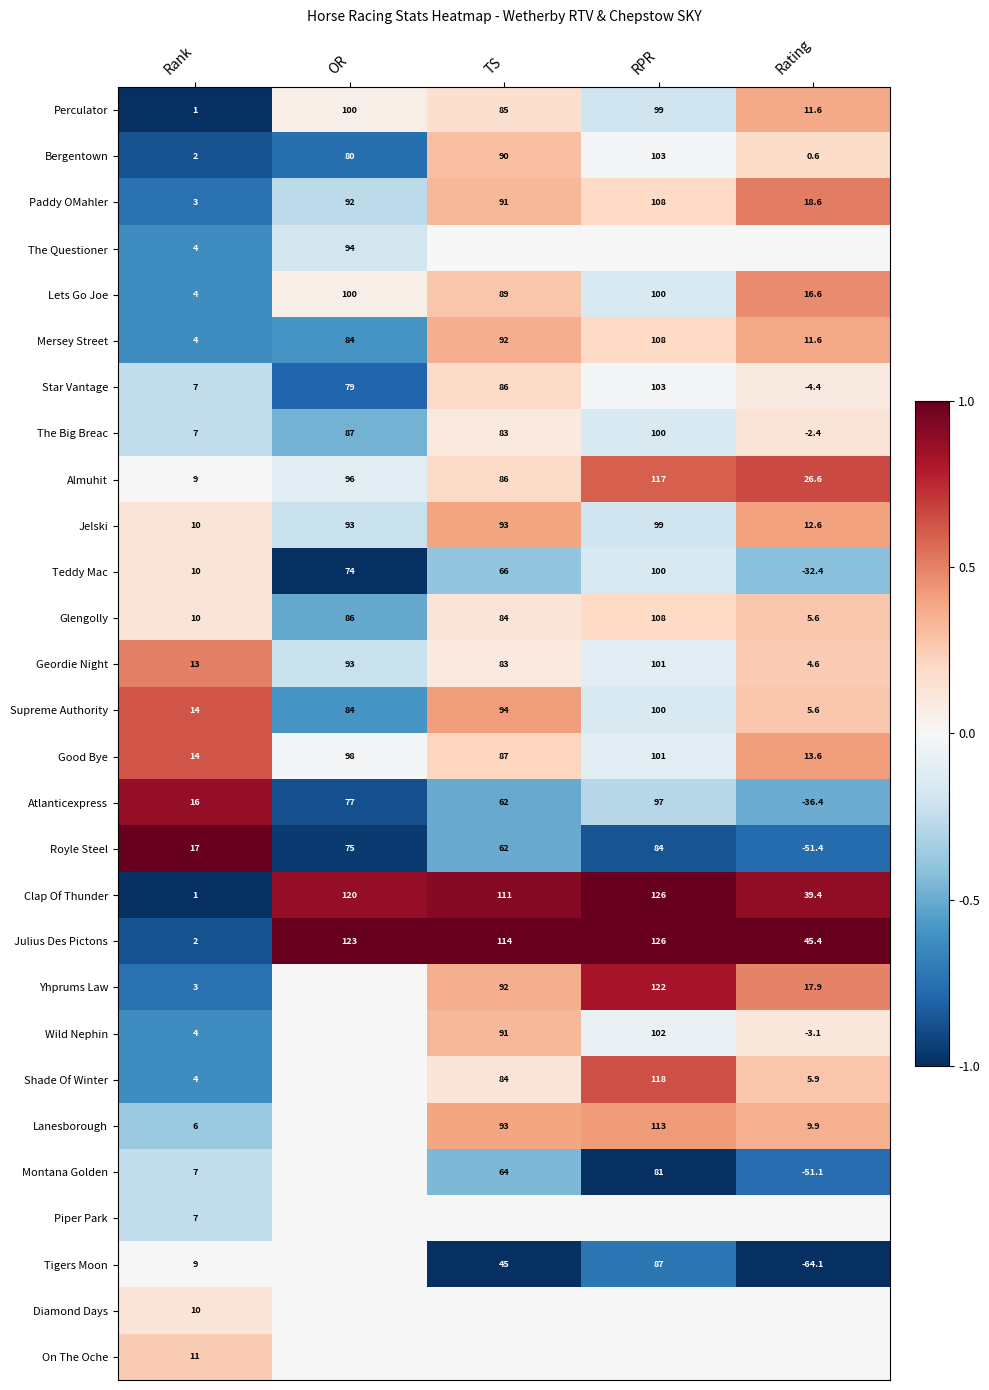

Which has a higher value, TS or Rank?

TS